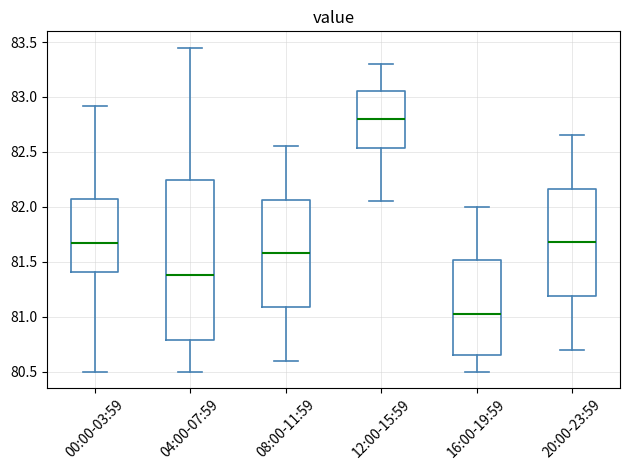

Comparing the boxes themselves (not the whiskers), which one is the tallest?

04:00-07:59